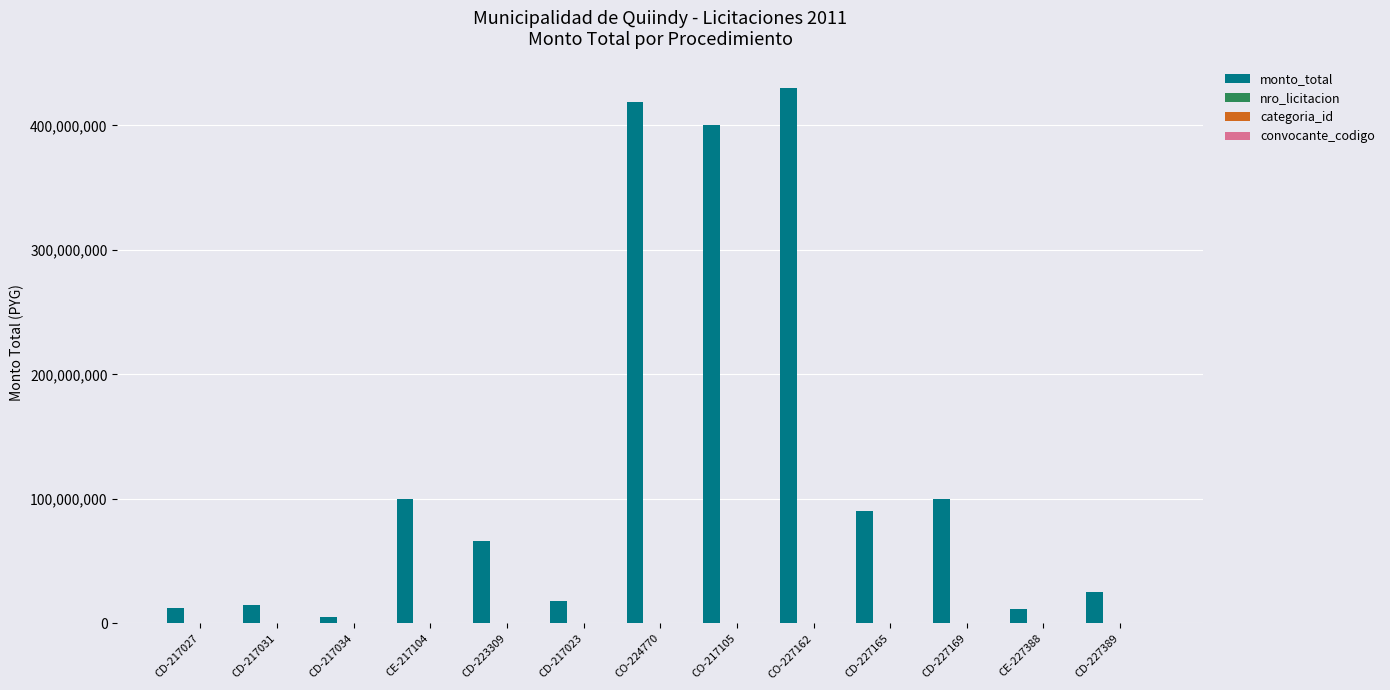

Which series changed the most between CD-217034 and CD-227165?

monto_total